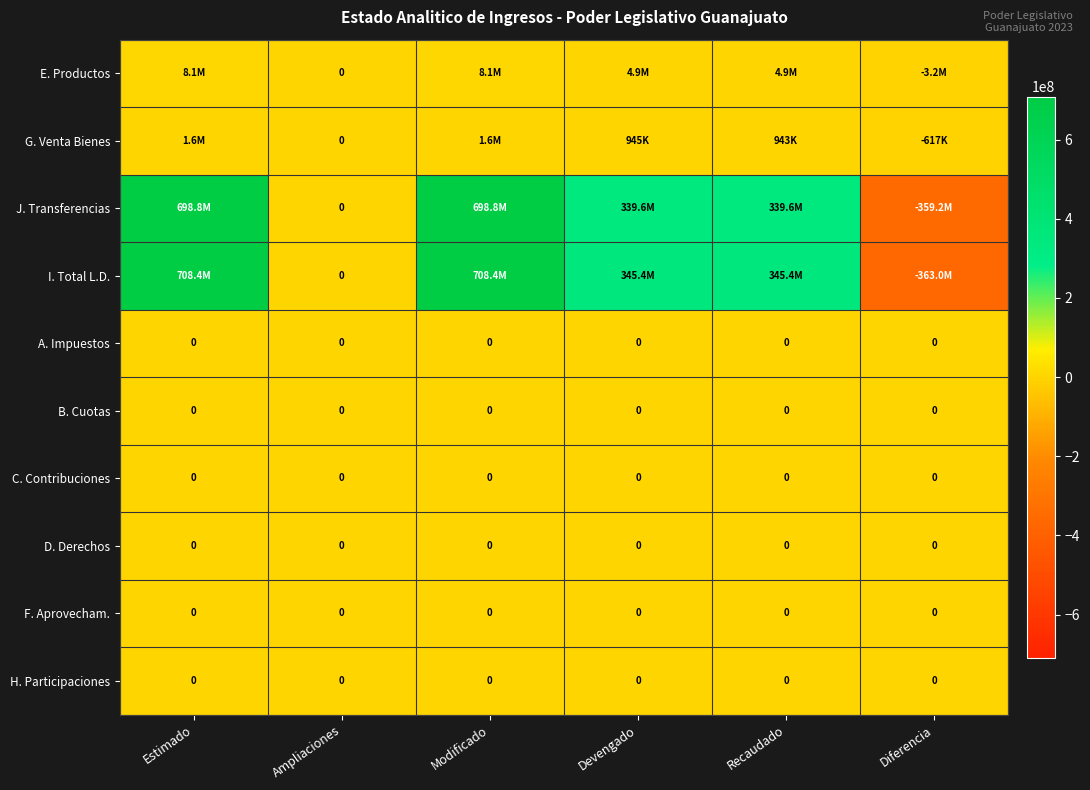

Where does the I. Total L.D. series first go above 345365246?

Estimado